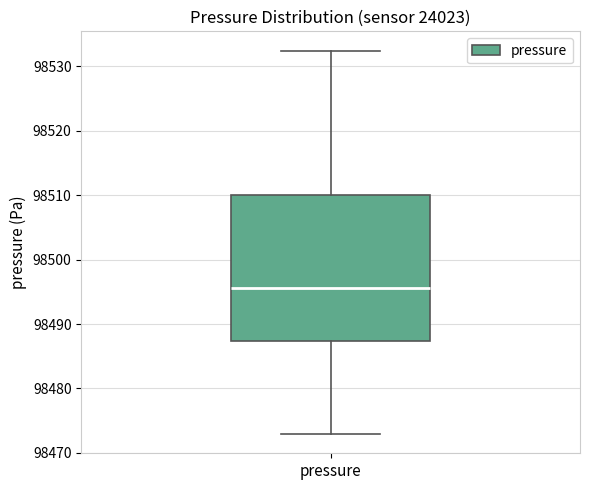

Where does the upper whisker of the box for pressure end on the y-axis? The values are not printed on the chart, so give them approximately, as read against the axis.

98532